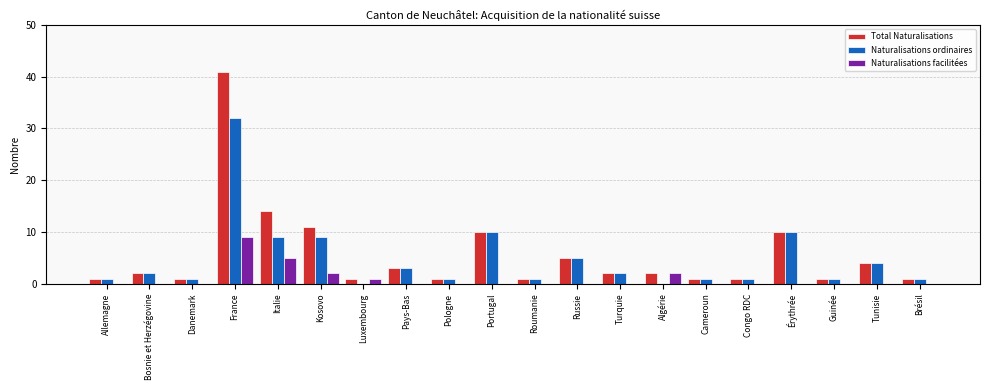

What is the difference between the Total Naturalisations values at Allemagne and France?

40